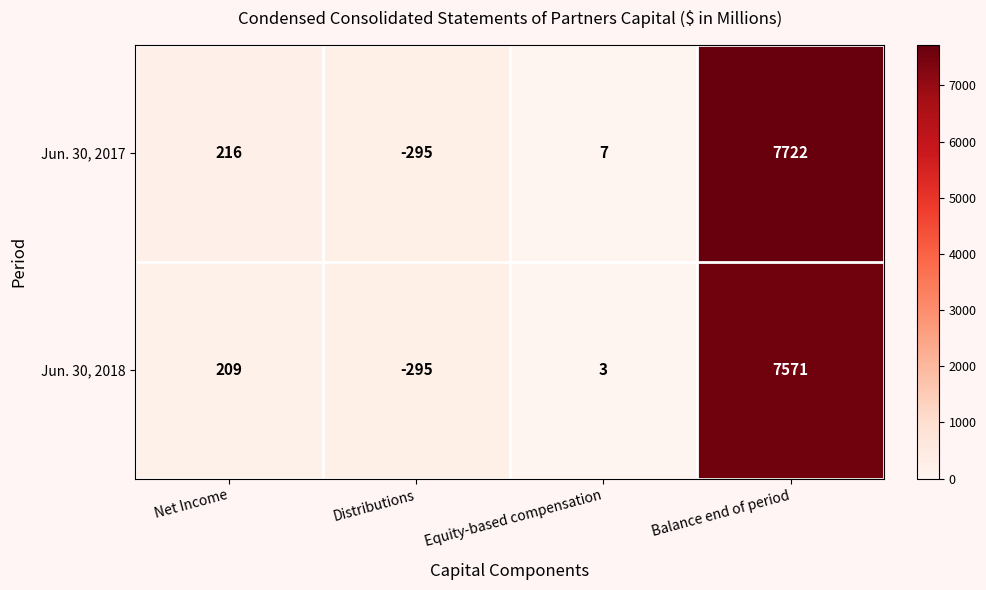

Between Net Income and Equity-based compensation, which series saw the biggest shift?

Jun. 30, 2017